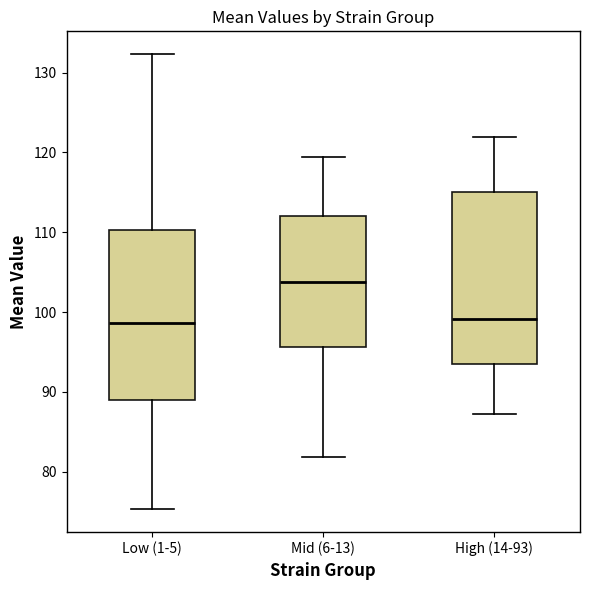

Which box has the highest median line?

Mid (6-13)